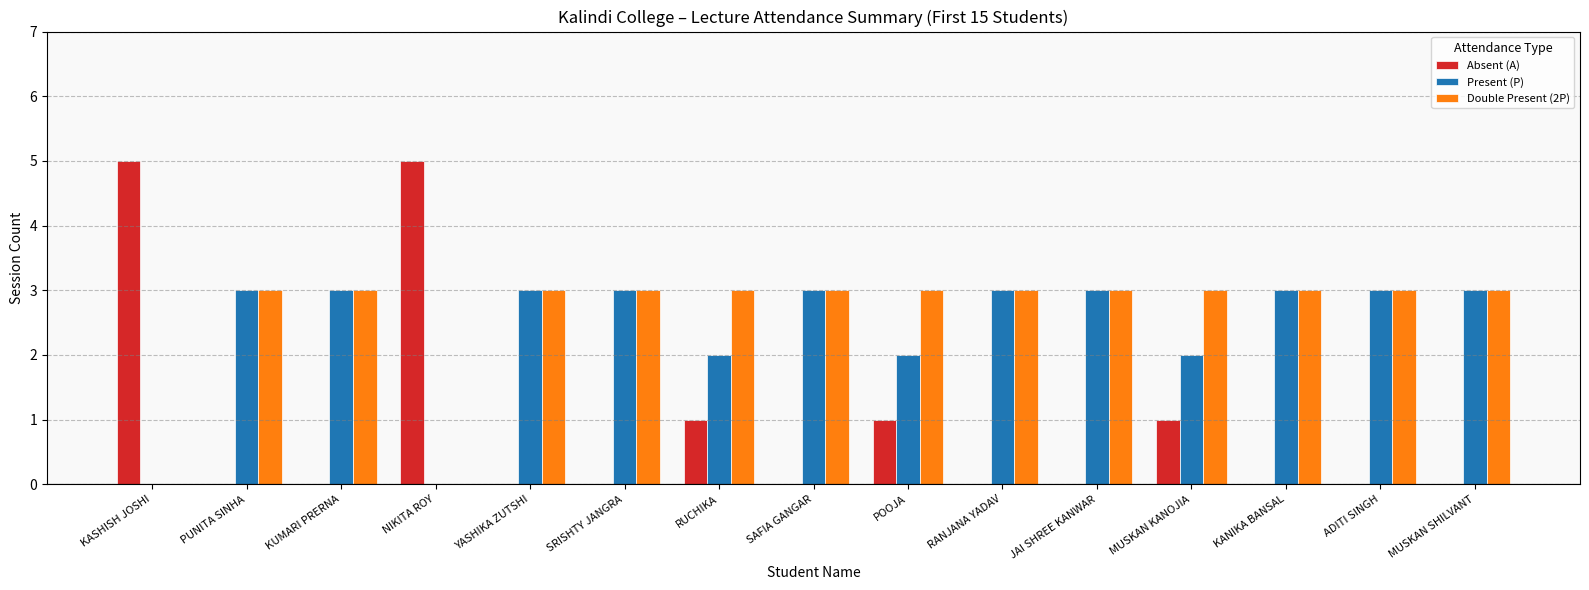

Which series has the largest total across all categories?

Double Present (2P)